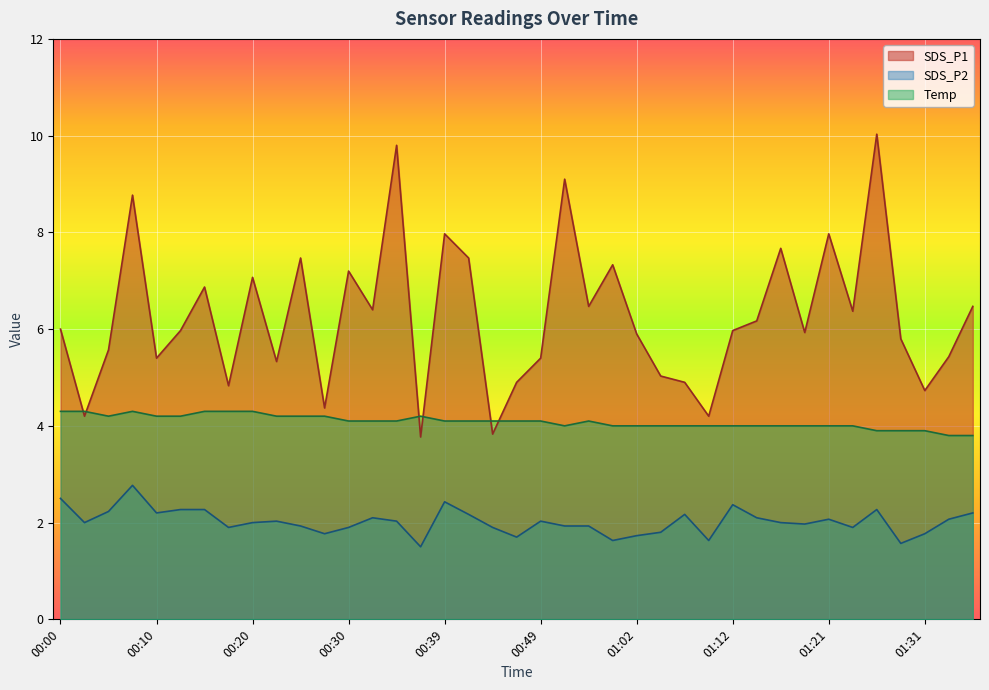

What is the label of the 1st point from the right?

01:36